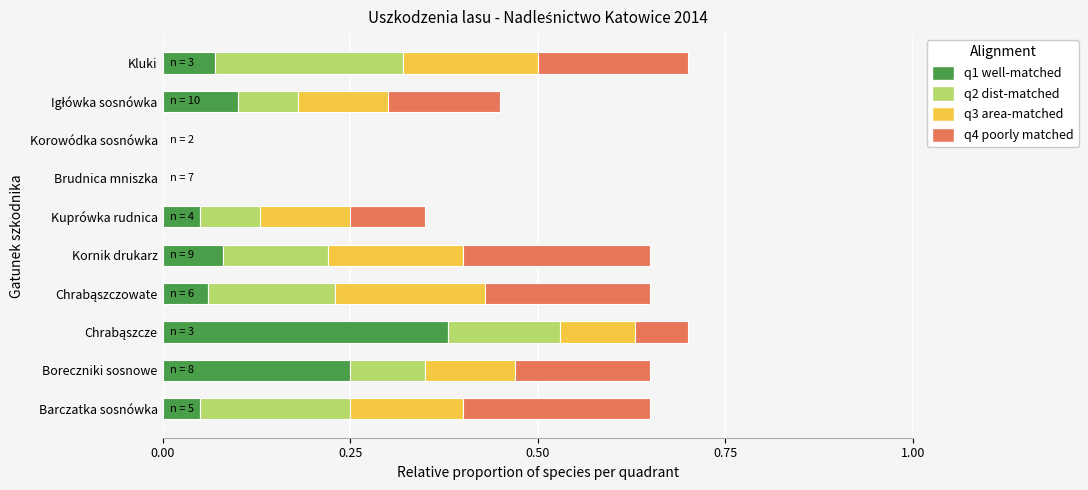

What are all the series names shown in the legend?

q1 well-matched, q2 dist-matched, q3 area-matched, q4 poorly matched